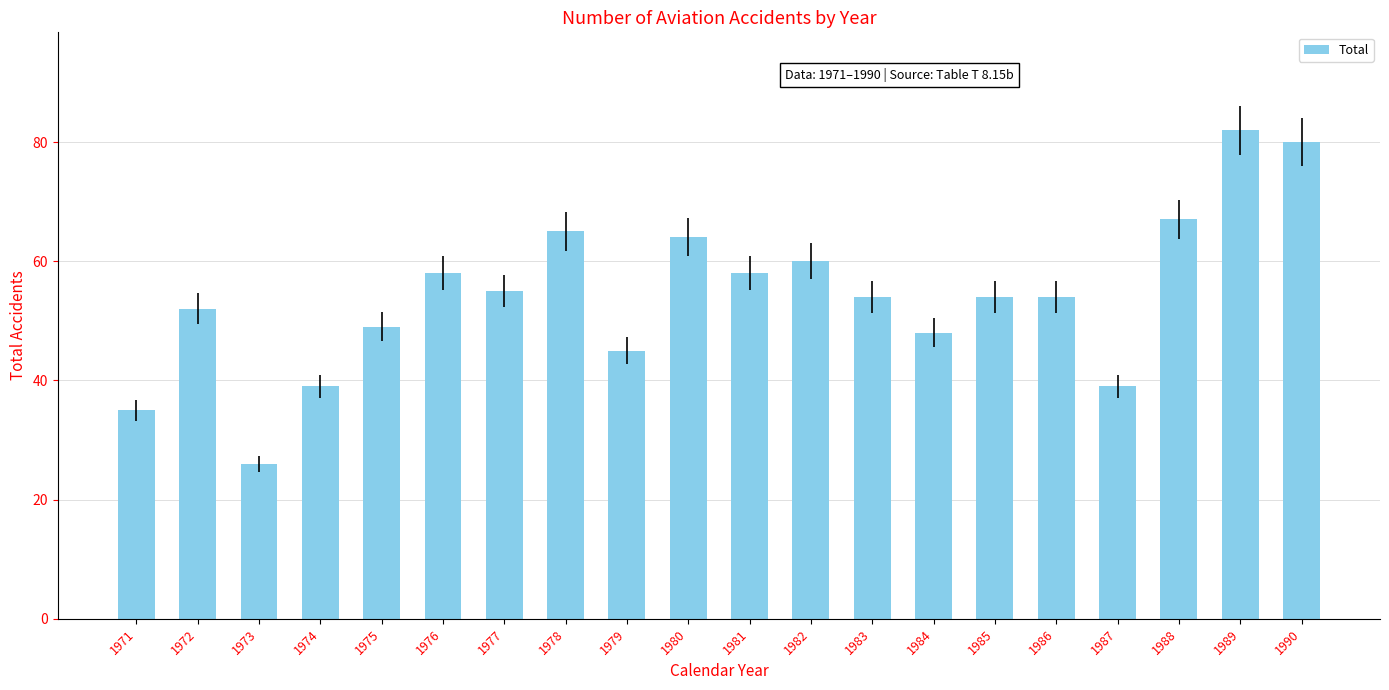

Reading left to right, what are all the values shown in this chart?

1971=35	1972=52	1973=26	1974=39	1975=49	1976=58	1977=55	1978=65	1979=45	1980=64	1981=58	1982=60	1983=54	1984=48	1985=54	1986=54	1987=39	1988=67	1989=82	1990=80